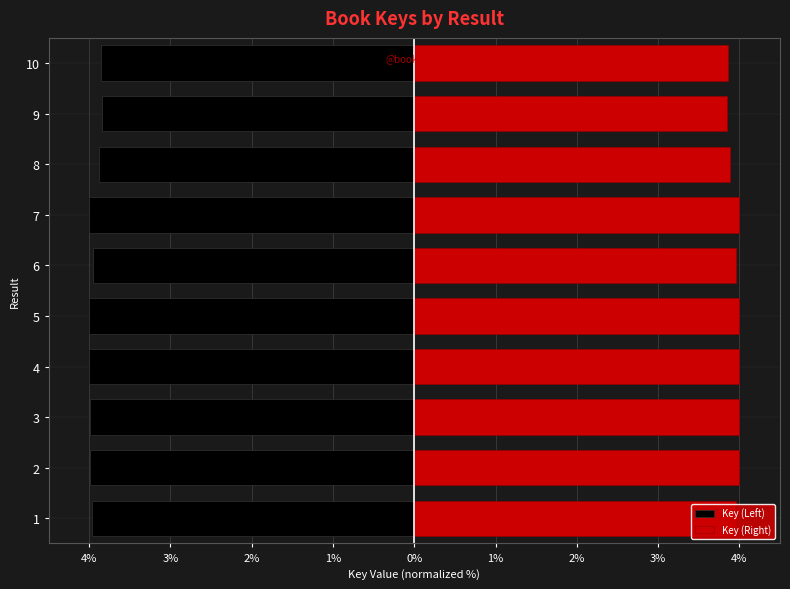

Is it true that Key (Left) equals -3.9 at 8?

True